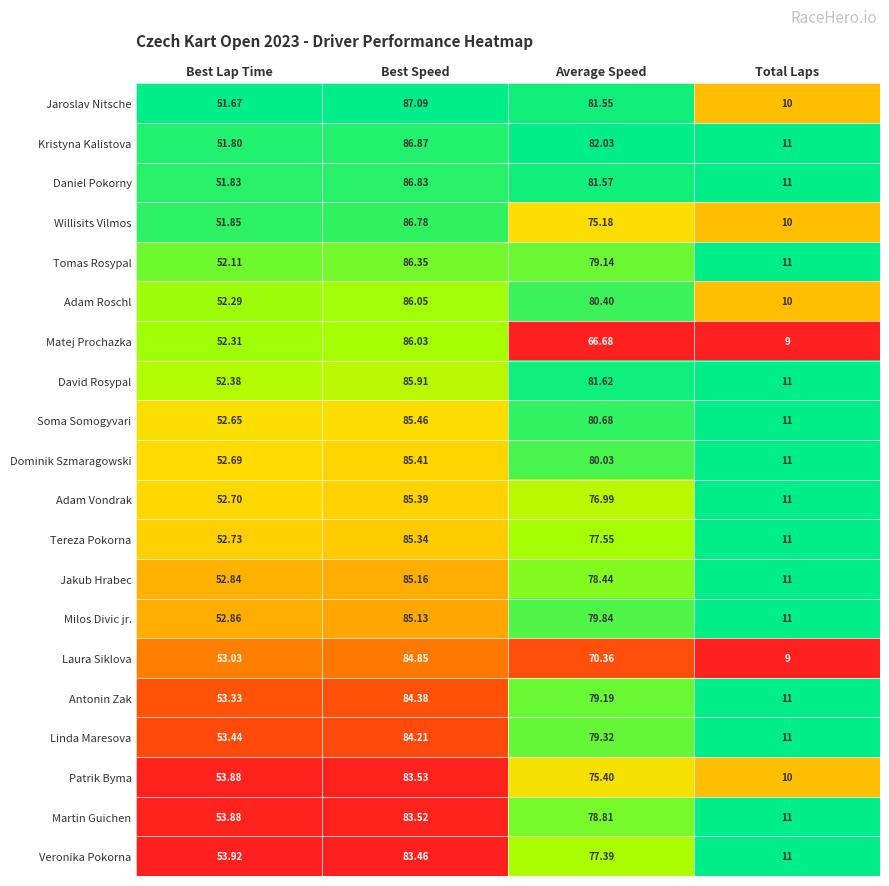

Which series has the largest range (max minus min)?

Jaroslav Nitsche